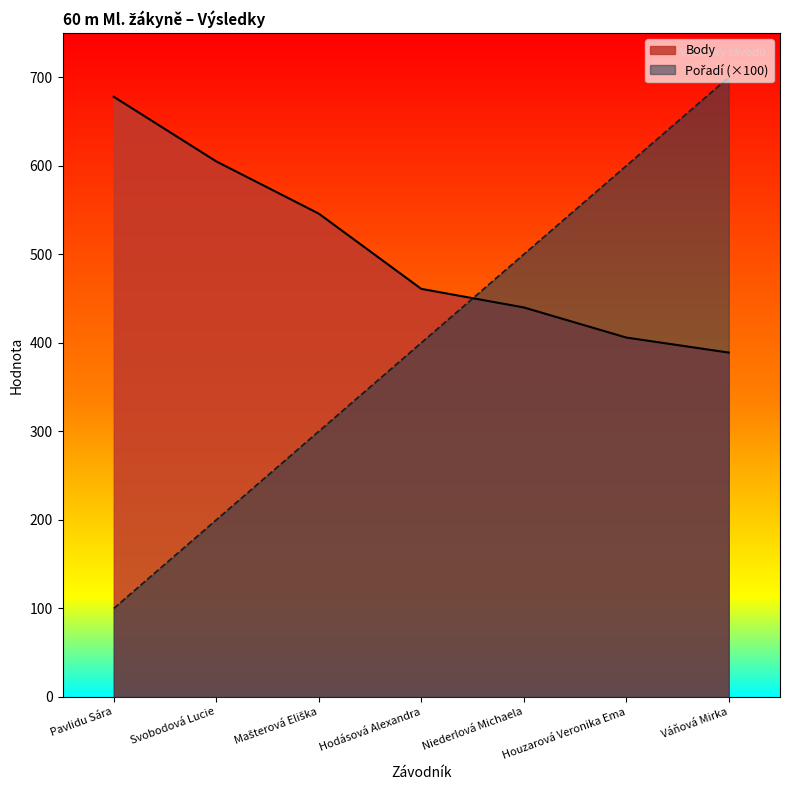

Count the Pořadí values in the range 200 to 600.

5